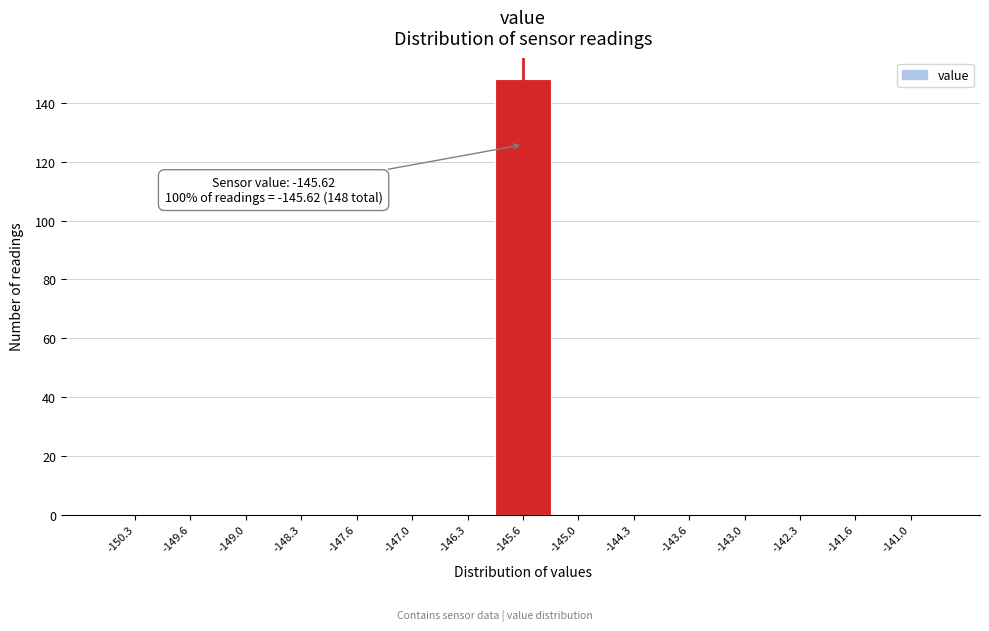

Which range on the x-axis has the tallest bar?

-146.0 to -145.3